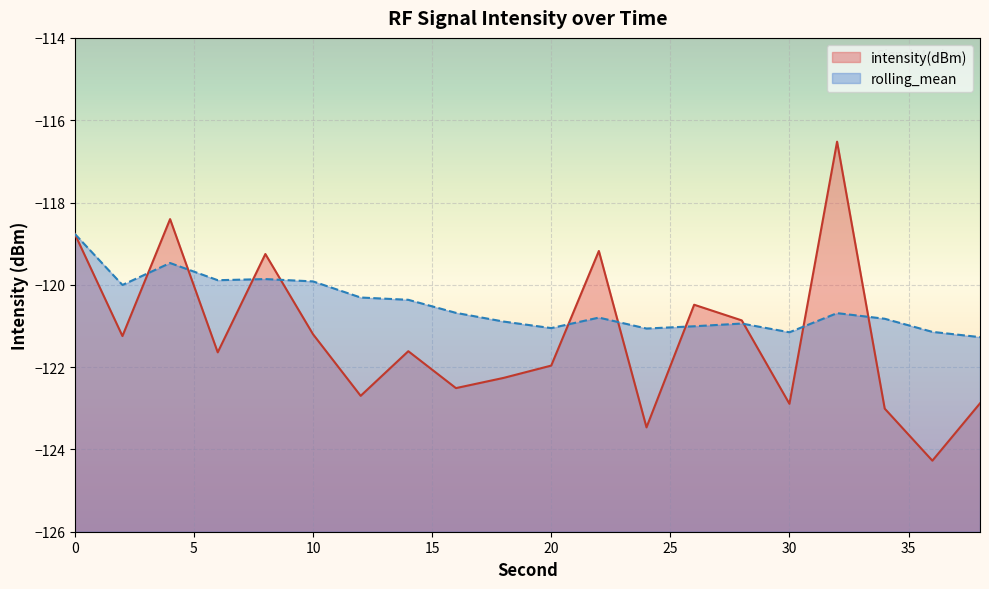

What is the spread (max minus min) of values at 28?

0.1